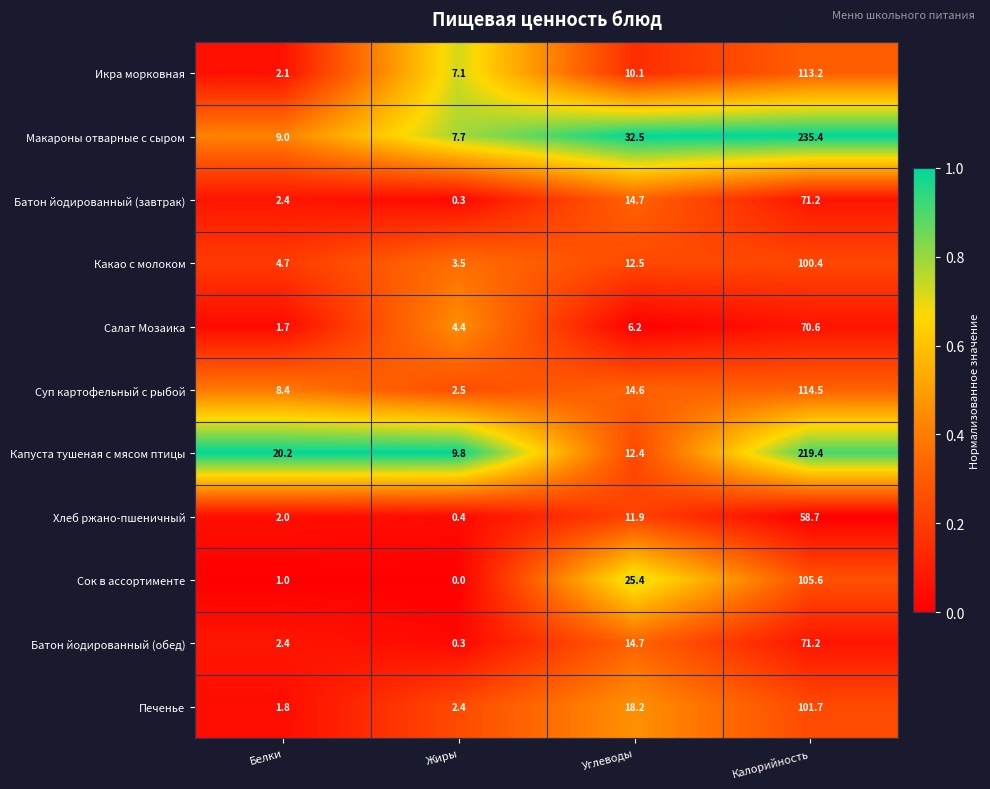

Which series has the widest spread of values?

Макароны отварные с сыром